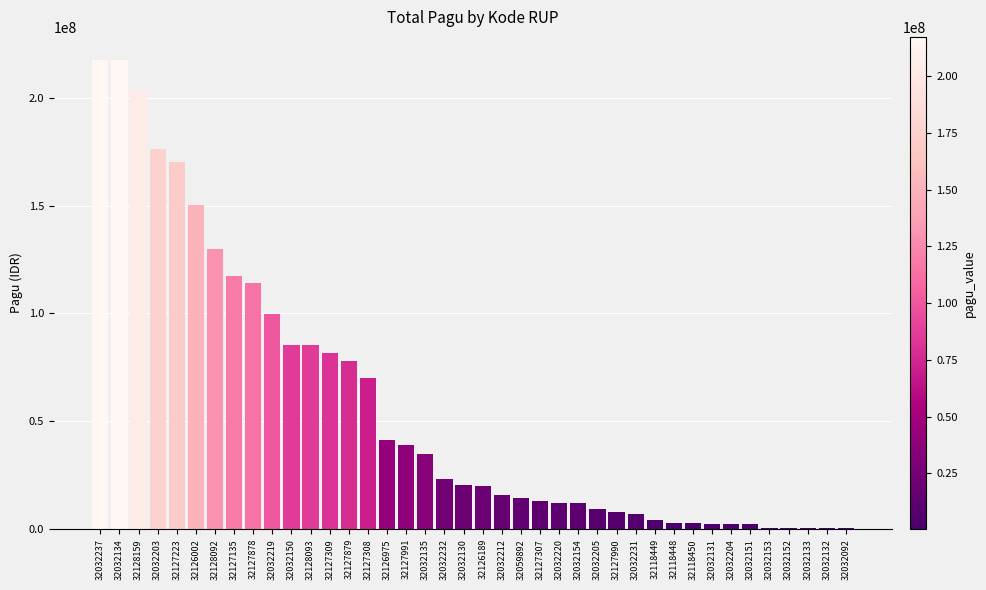

Which has a higher value, 32127878 or 32059892?

32127878